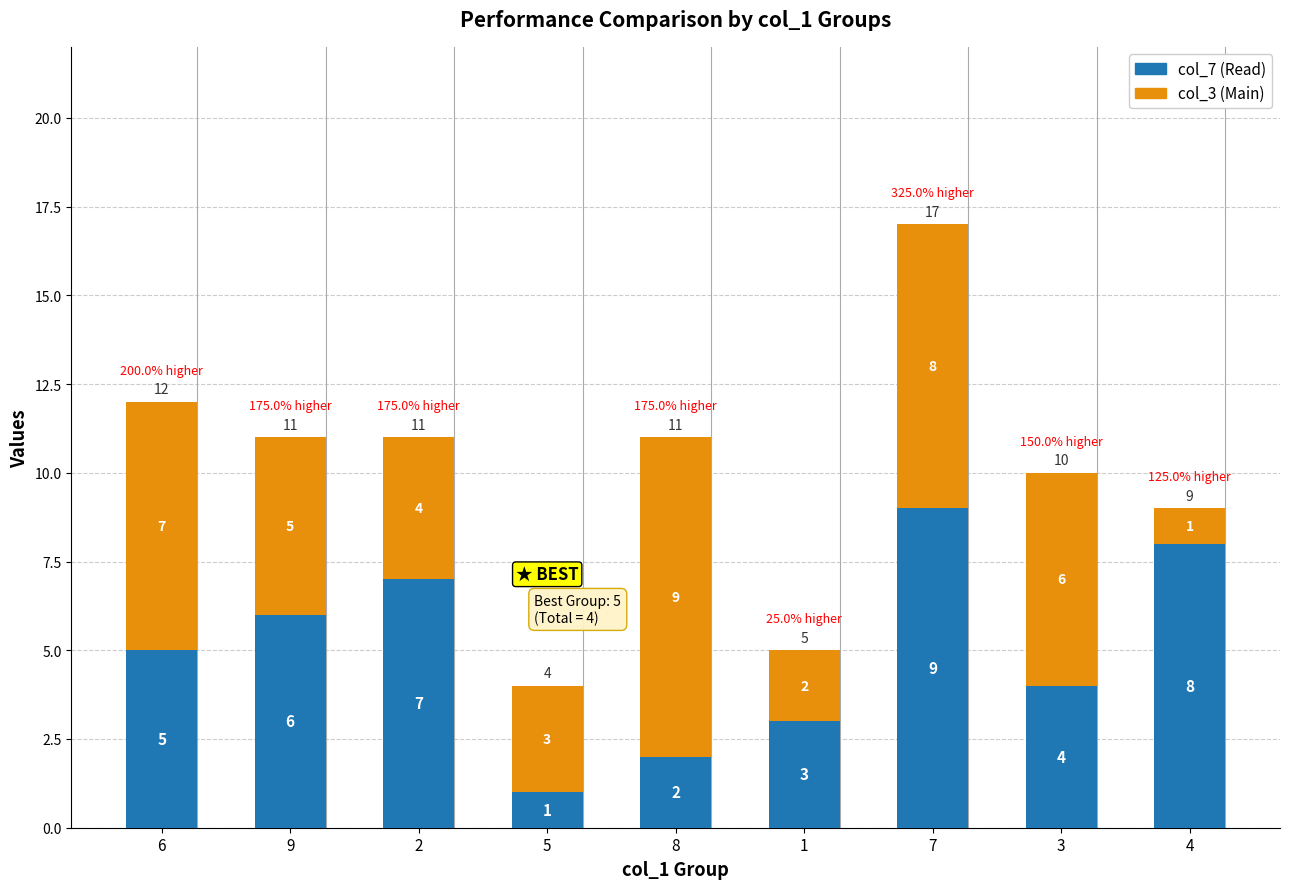

What is the difference between the maximum and minimum values in the col_7 (Read) series?

8